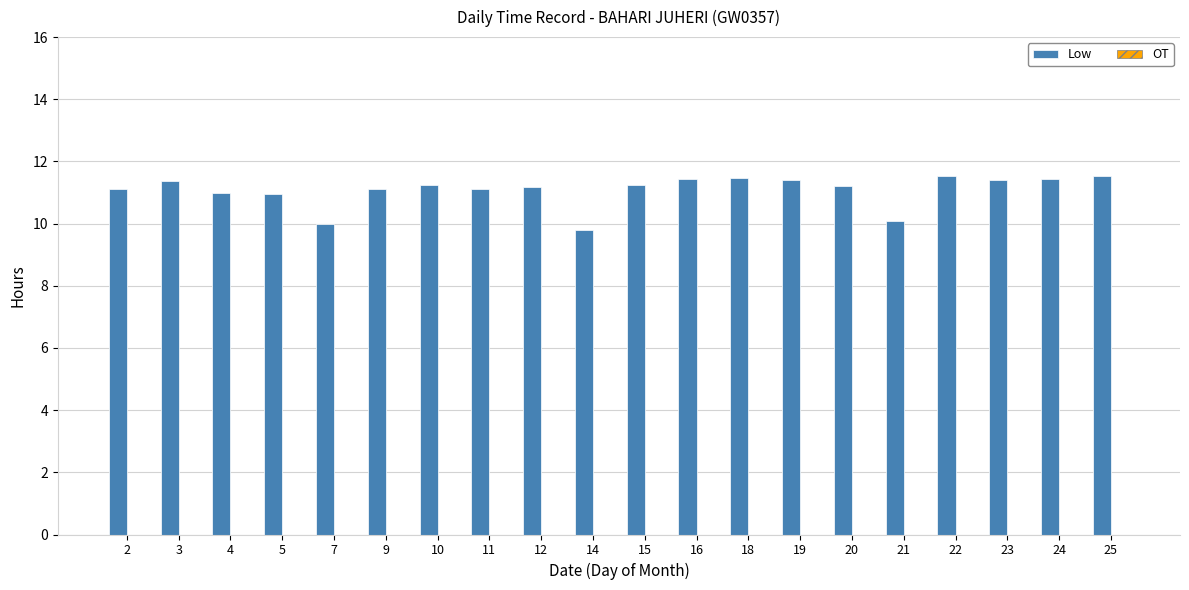

The value at 15 is 6.5. True or false?

False